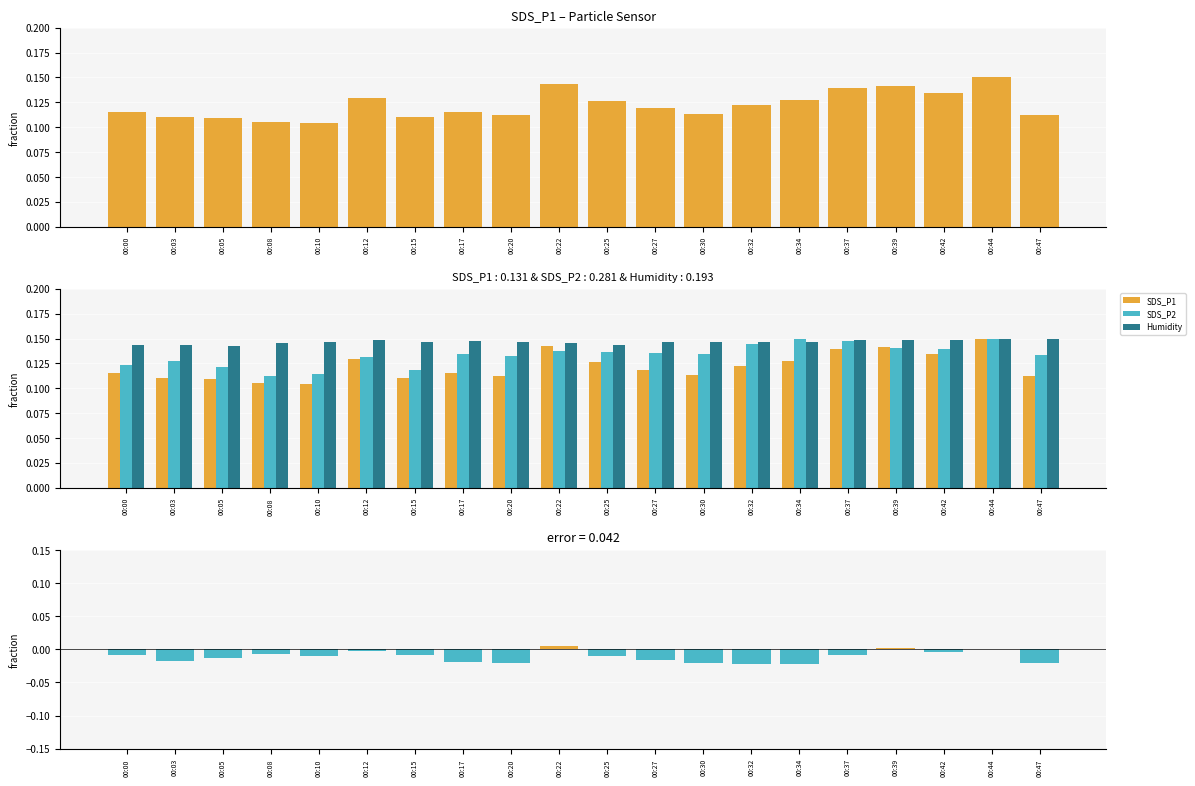

The SDS_P1 - SDS_P2 series shows -0.0 at 00:05. True or false?

False